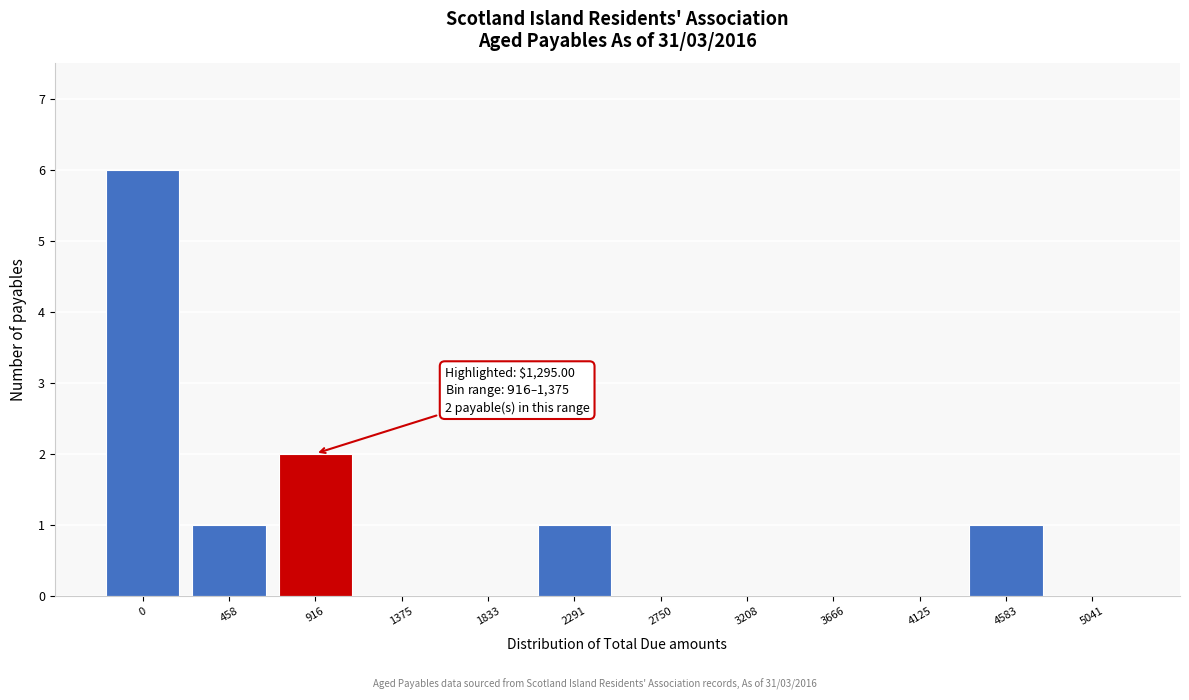

Reading left to right, list all the values displayed in this chart.

0=6	458=1	916=2	1375=0	1833=0	2291=1	2750=0	3208=0	3666=0	4125=0	4583=1	5041=0